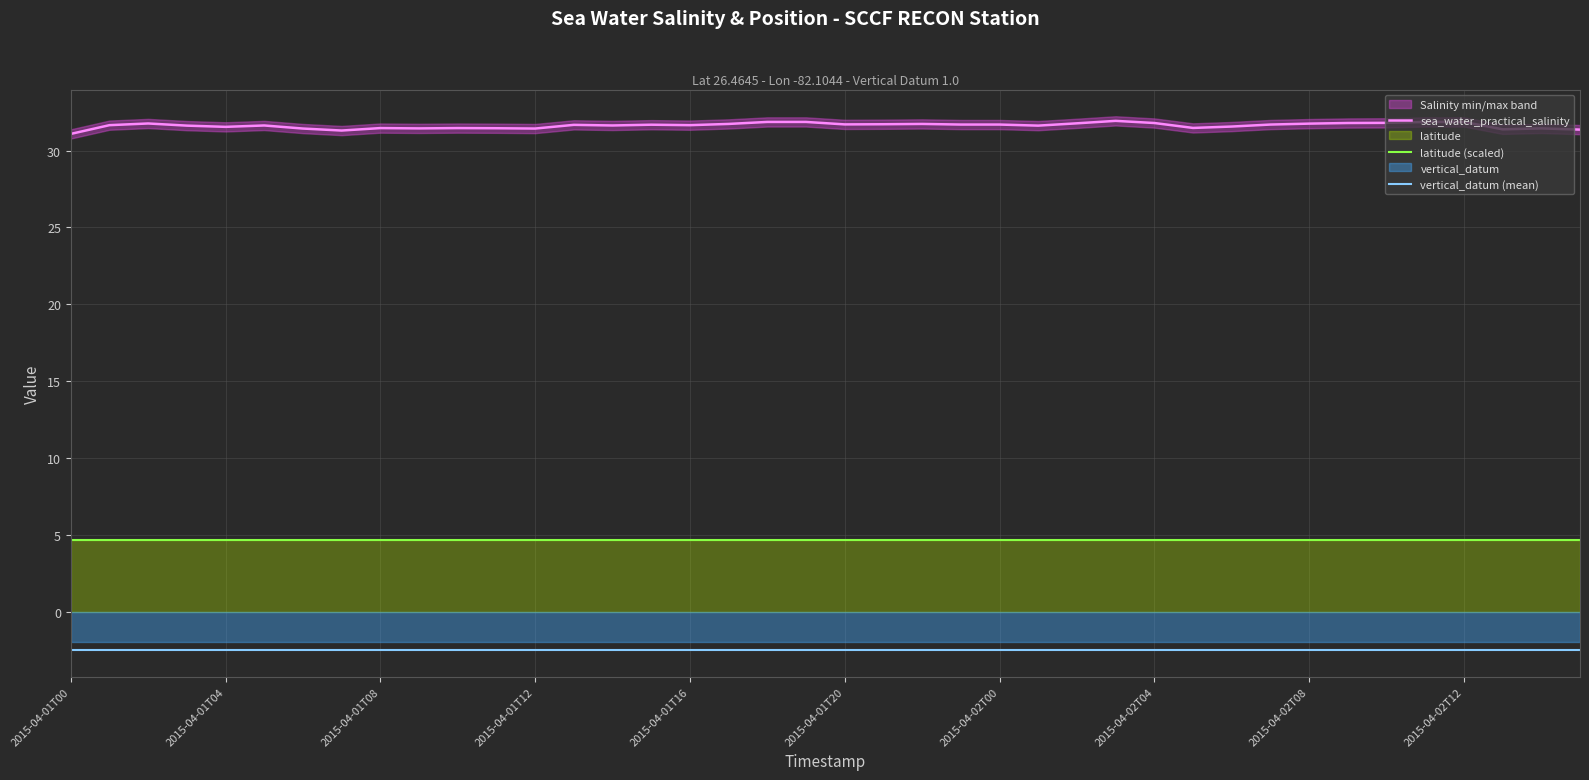

At which label is latitude (scaled) closest to 4?

2015-04-01T00